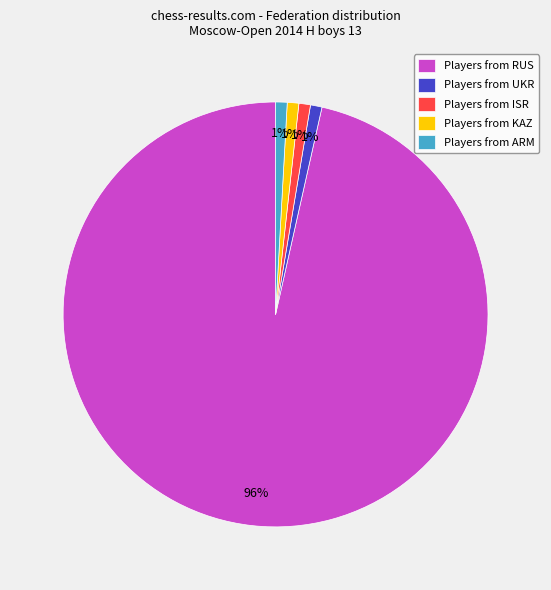

What percentage is the Players from KAZ slice, to the nearest percent?

1%